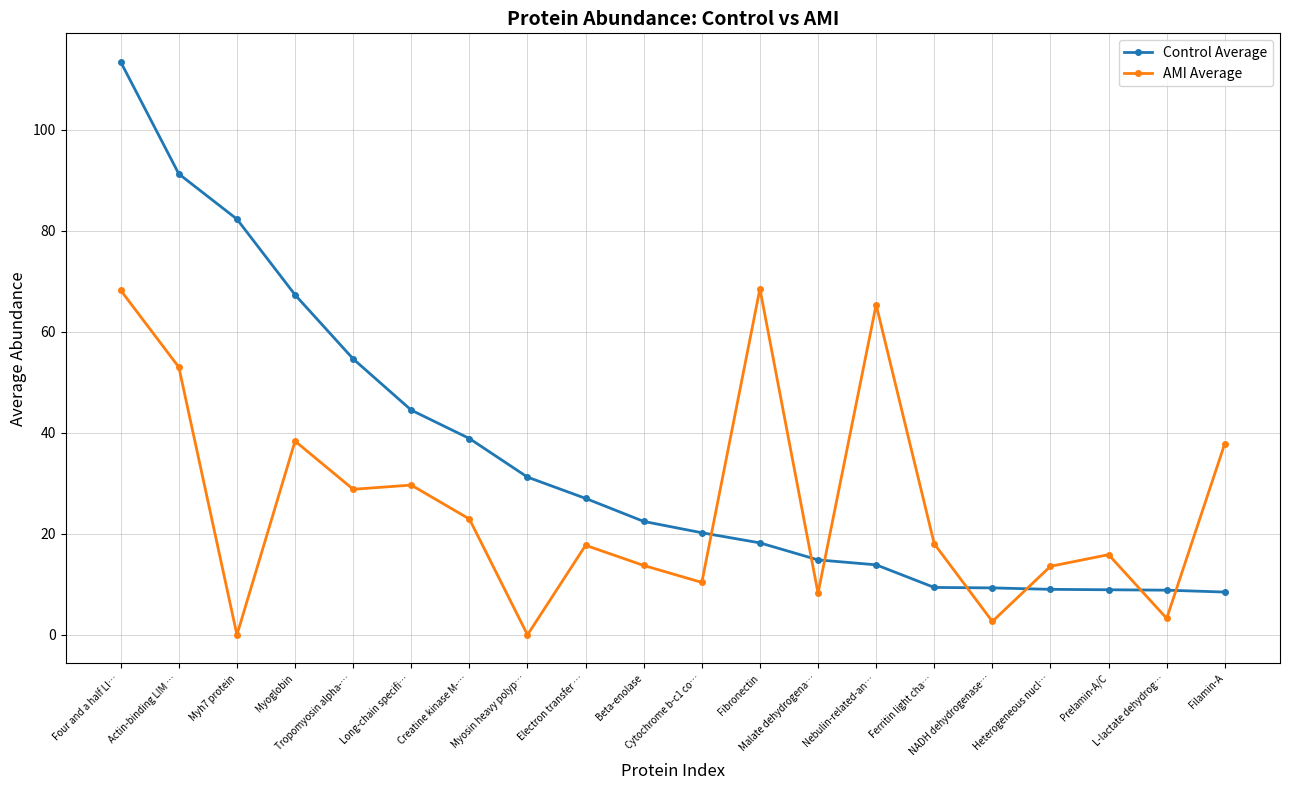

True or false: Control Average and AMI Average cross at least once.

True